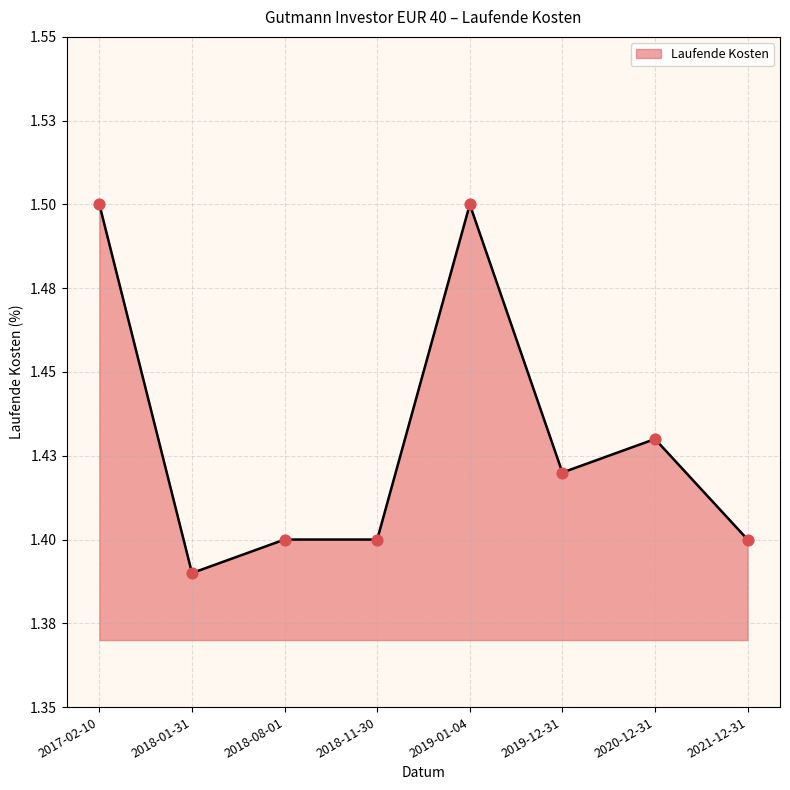

What is the change in value from 2017-02-10 to 2019-12-31?

-0.1